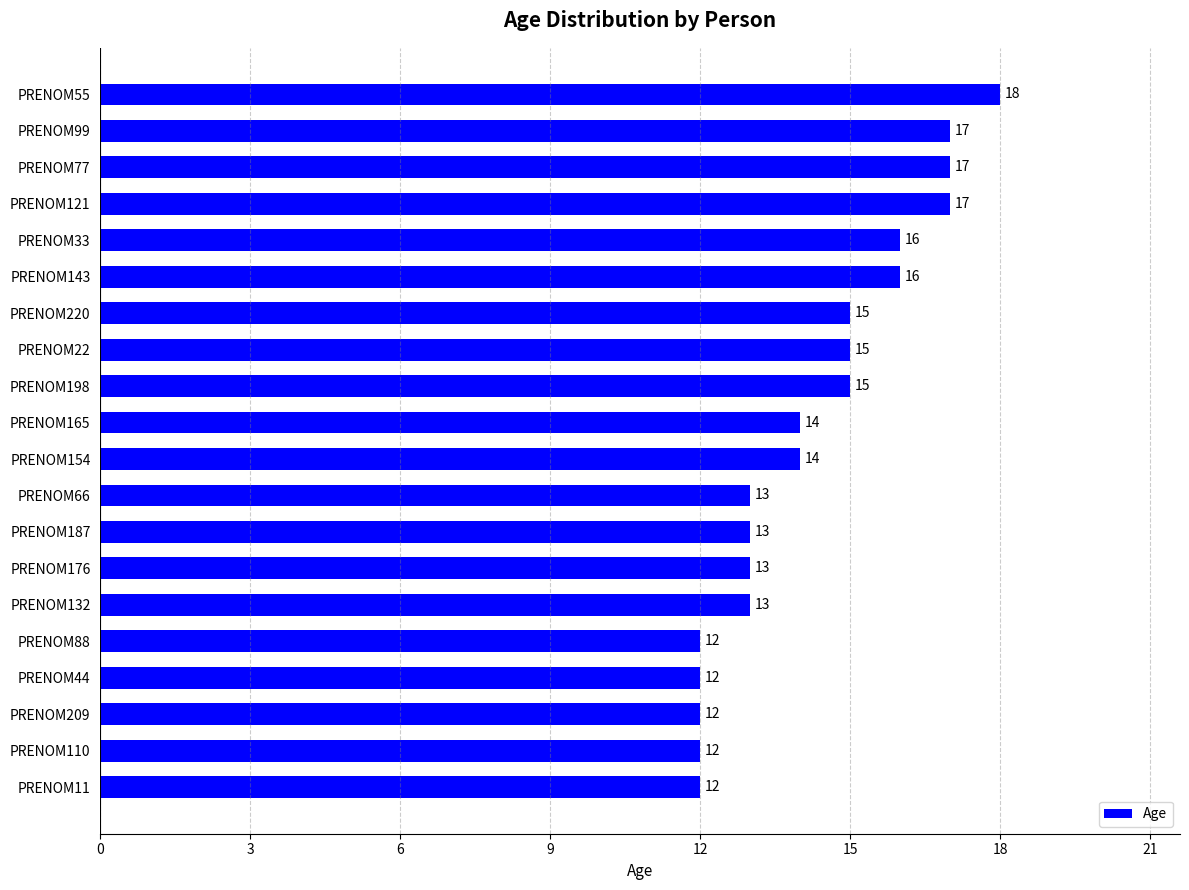

What is the difference between the maximum and minimum values?

6